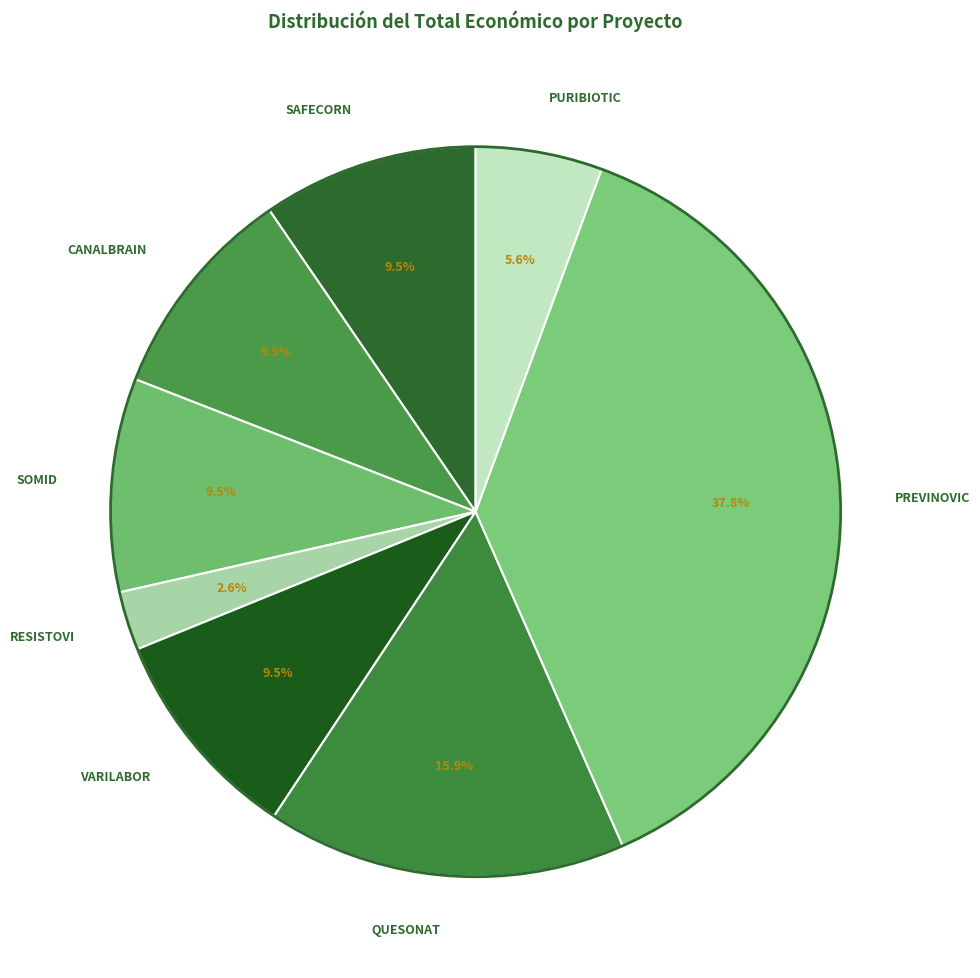

What percentage do PURIBIOTIC and SOMID together represent?

15.1%